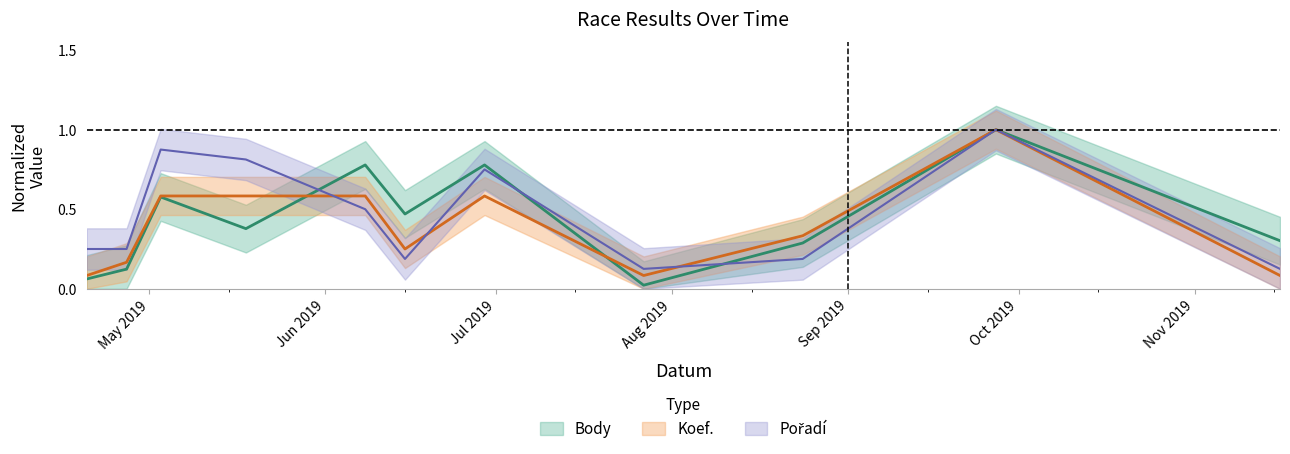

What is the sum of all Koef. values?

4.3